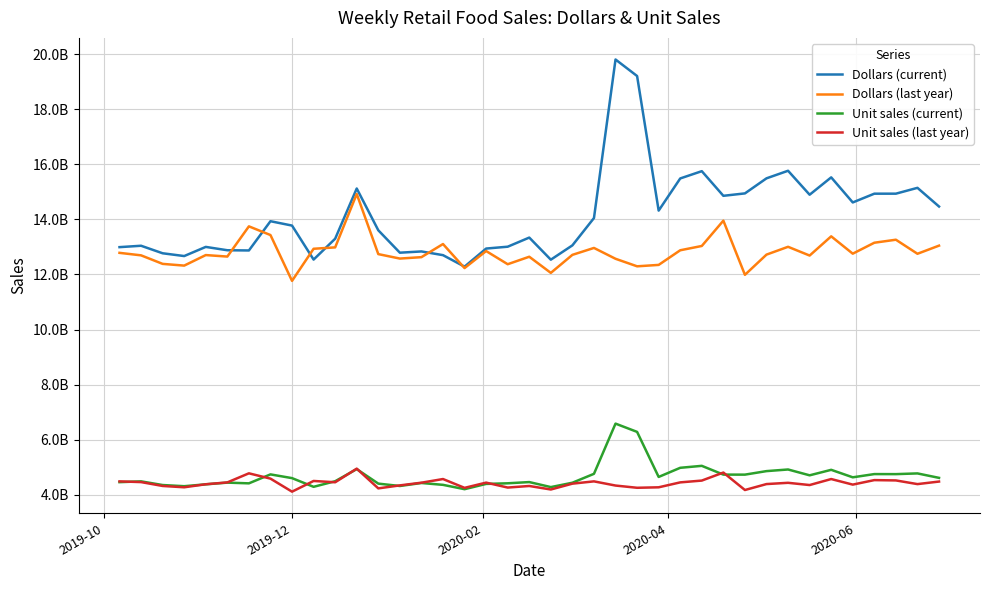

Reading right to left, transcribe all the data shown in this chart.

Dollars (current): 14467731072	15145782185	14934271846	14933717950	14615549688	15526208553	14896075341	15765767947	15490800197	14944123242	14856472508	15751009041	15486733112	14319008686	19205020335	19804987286	14049174025	13057442023	12537812382	13340112323	13008902599	12941773547	12284957790	12702146165	12836823969	12791546881	13604607568	15121927628	13299190593	12541231813	13775922651	13934227445	12872465928	12880342025	13001554341	12669469703	12770318984	13043426095	12993064909
Dollars (last year): 13047513050	12752302162	13262514497	13153172004	12755666437	13385275757	12687808932	13005422899	12721499664	11988329597	13954841144	13035451720	12879381471	12348128807	12297001427	12570609043	12964025245	12713083695	12058242011	12644594865	12373067029	12851287614	12232638983	13105845814	12629421774	12578332809	12739987085	14922727455	12984171993	12933870177	11768604066	13432026000	13747566349	12650732659	12705047870	12322564548	12385564278	12695050783	12785885937
Unit sales (current): 4617314176	4778662976	4752544991	4754330114	4637094701	4909055286	4709464490	4921302185	4862120397	4734244123	4735494483	5053660414	4982481903	4650380454	6286306138	6586499951	4763955290	4440337673	4282194744	4464293768	4419993434	4397299247	4205899105	4363622472	4430686618	4322075915	4408036853	4935306765	4494721691	4291996148	4607709339	4743260909	4418040683	4444243721	4382457200	4314651332	4357071168	4490012776	4461279666
Unit sales (last year): 4483263391	4390556084	4524103356	4535768907	4372153563	4574318143	4356347003	4437729037	4391924598	4176315334	4809891513	4518618992	4453226238	4274343482	4257261422	4338141156	4489977790	4406881353	4194760655	4322372018	4265417396	4444593484	4254532454	4574625062	4441895888	4343903262	4235629130	4951587691	4457358447	4504679450	4116033718	4589200772	4782131942	4452381311	4385103355	4275183059	4323091608	4463464166	4489670605